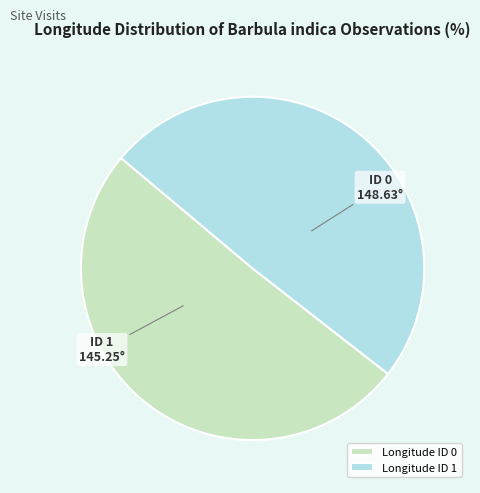

Which slice is the smallest?

Longitude ID 1